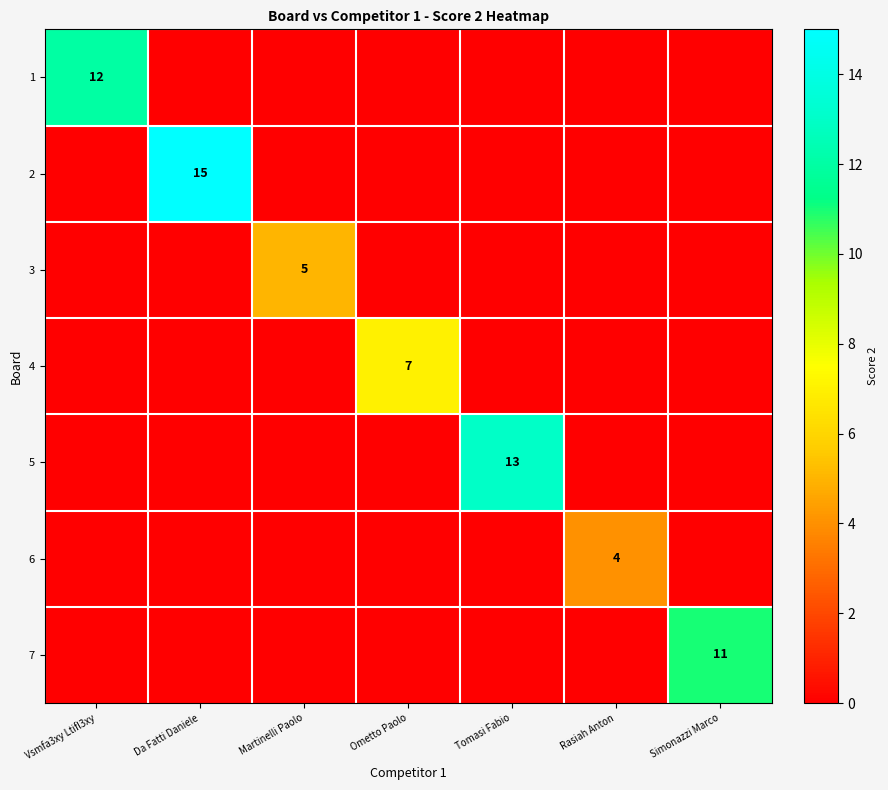

Rank the series by their maximum value, from lowest to highest.

6, 3, 4, 7, 1, 5, 2